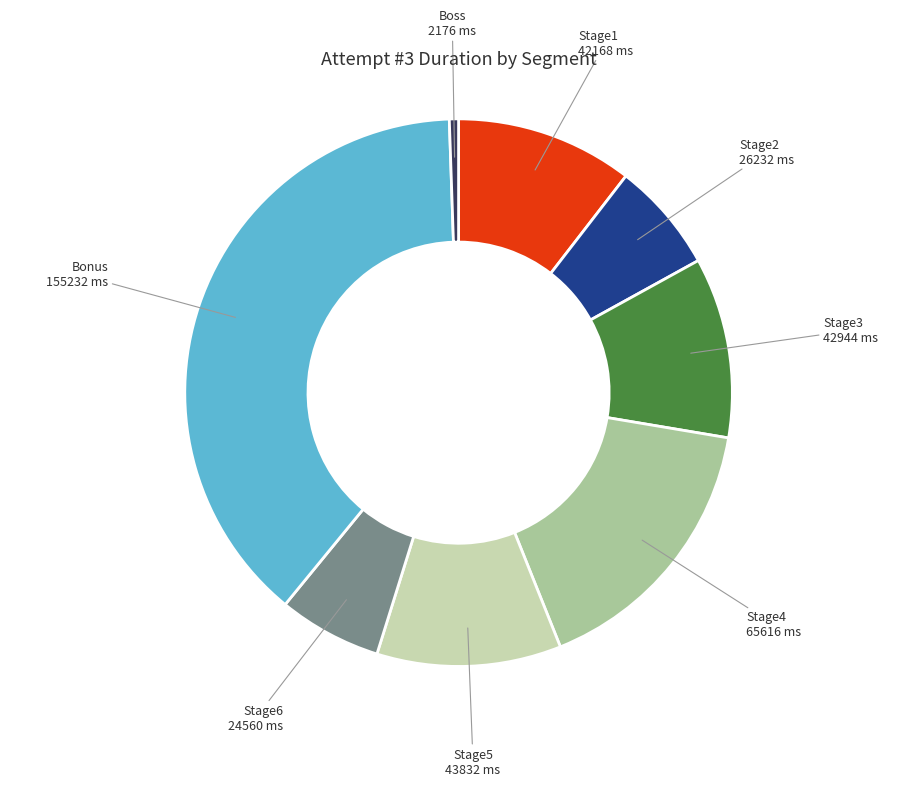

Is the sum of Stage4 and Stage3 greater than half?

No